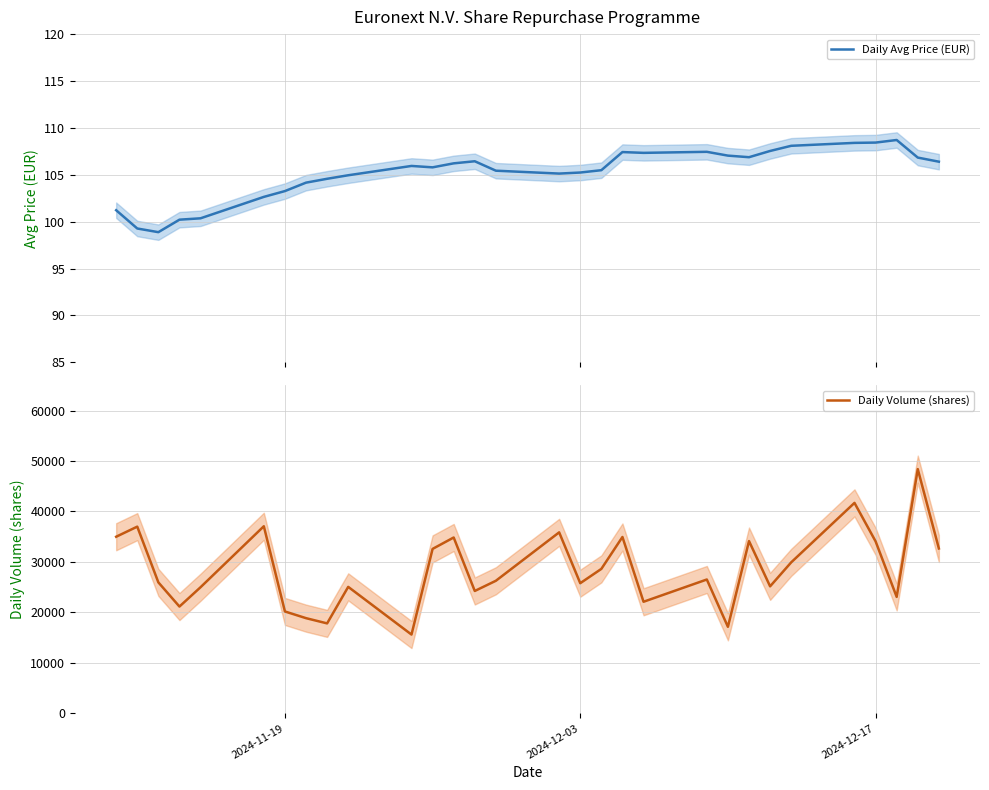

What are all the series names shown in the legend?

Daily Avg Price (EUR), Daily Volume (shares)